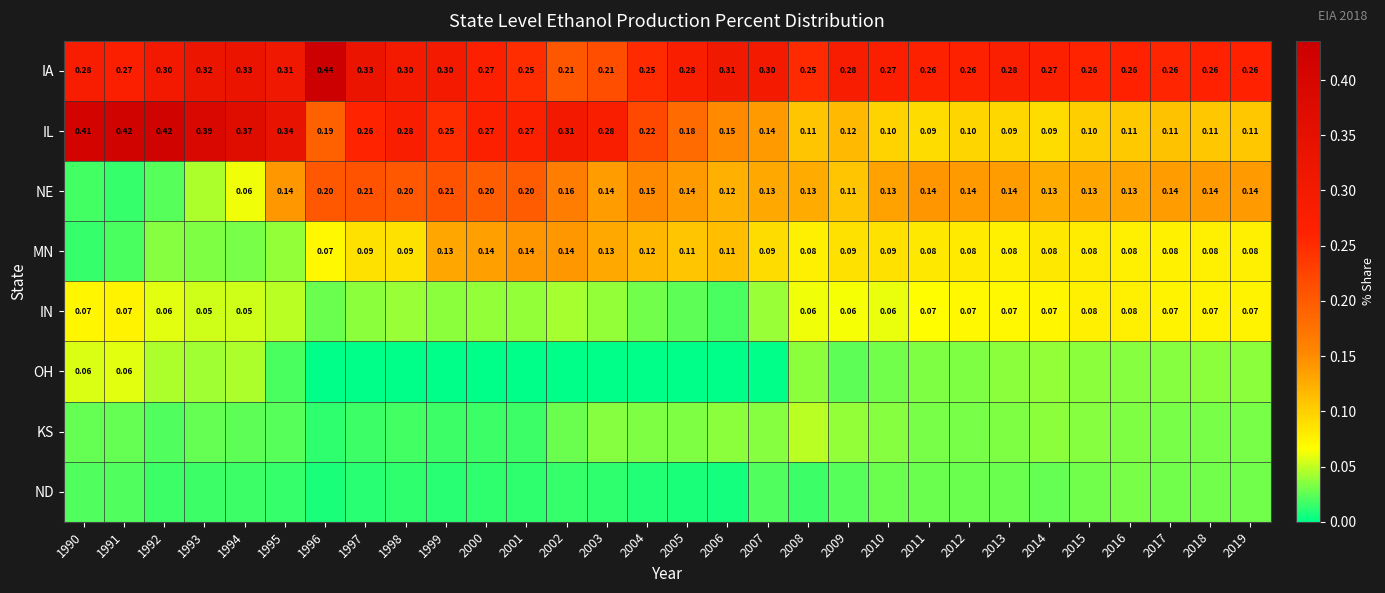

The value of OH at 1995 is 0.0. True or false?

False